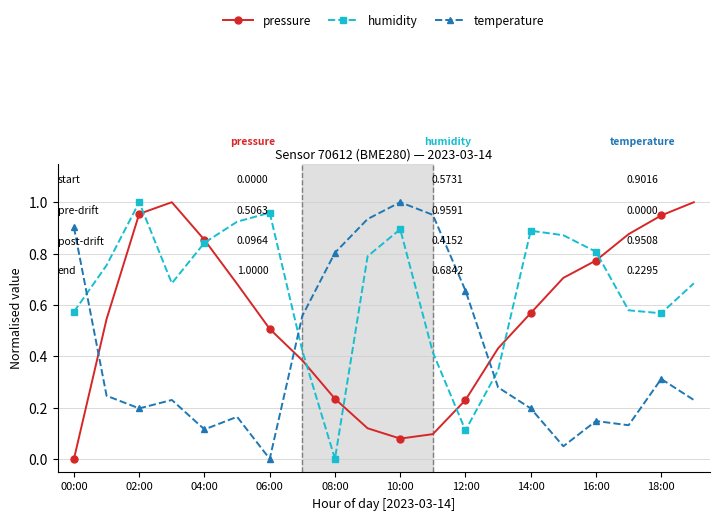

Rank the series by their average value, from highest to lowest.

humidity, pressure, temperature